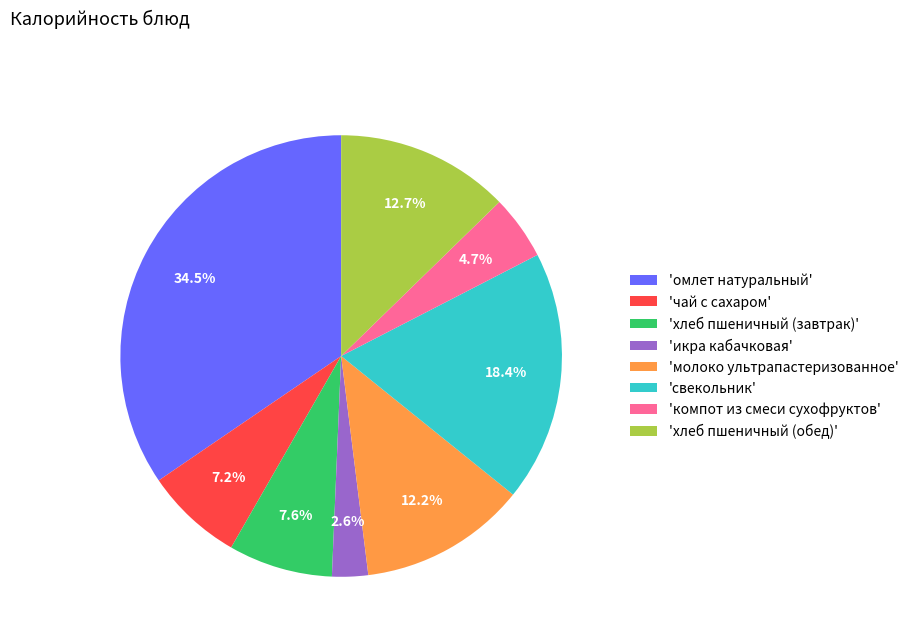

What is the largest slice in the pie chart?

'омлет натуральный'